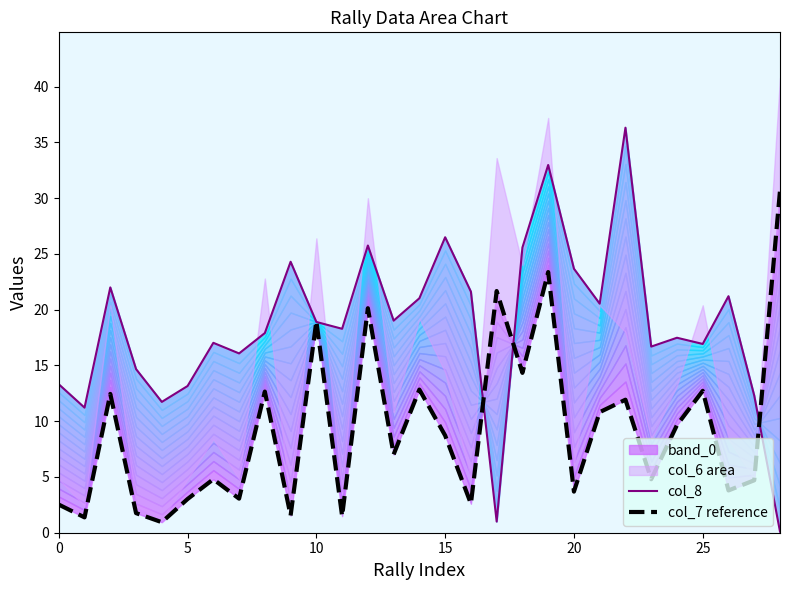

True or false: col_7 reference has more than 2 interior local peaks.

True